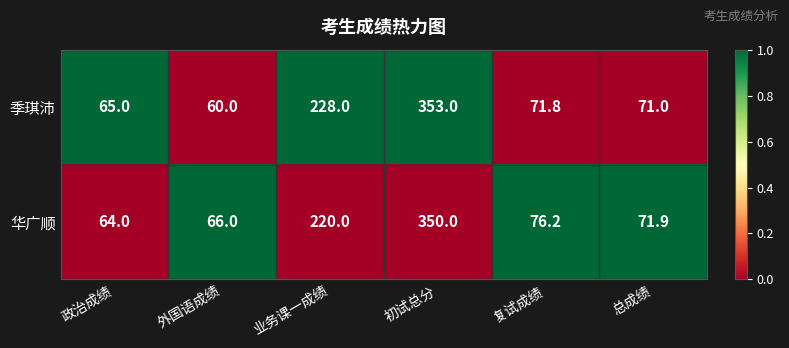

Between 政治成绩 and 业务课一成绩, which series saw the biggest shift?

季琪沛